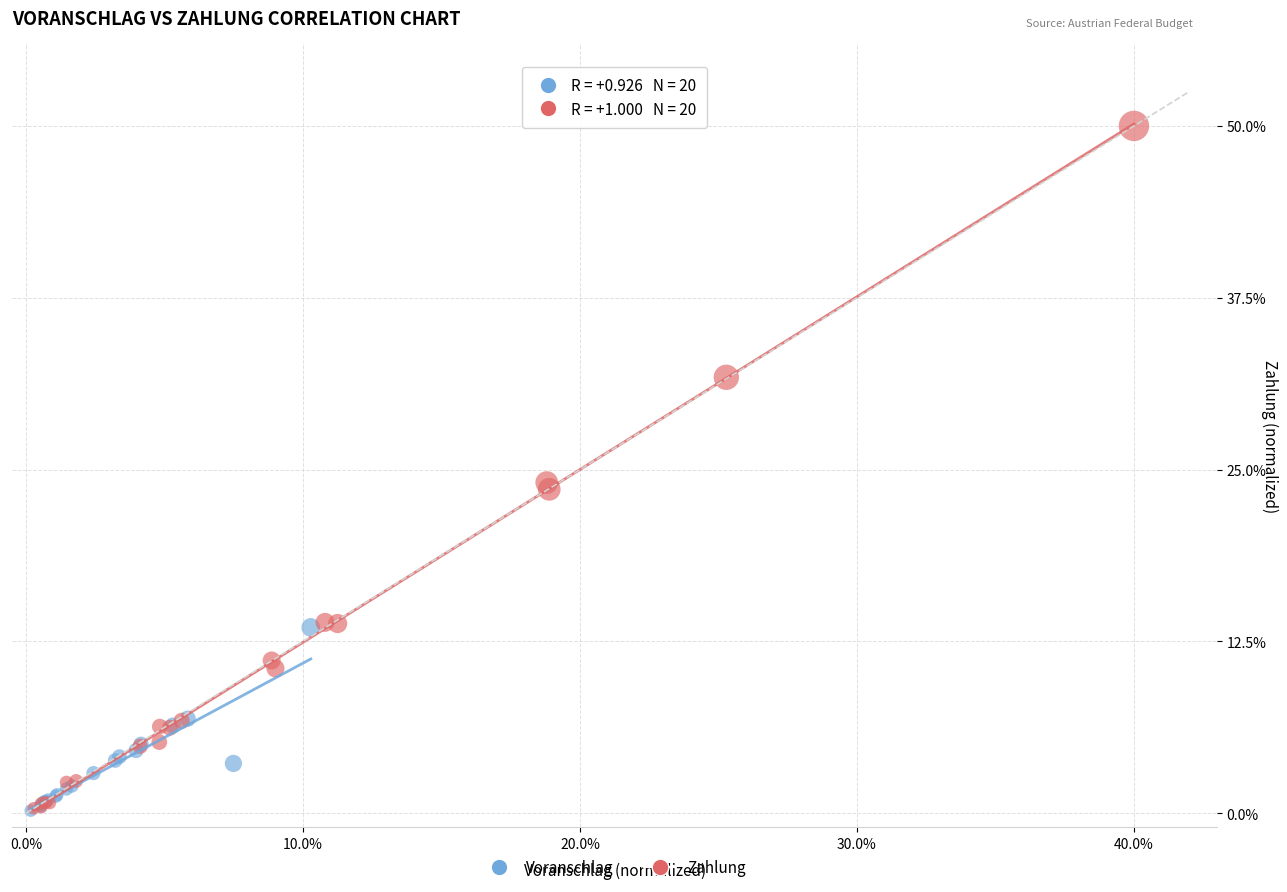

Which series has the widest spread of Y values?

Zahlung